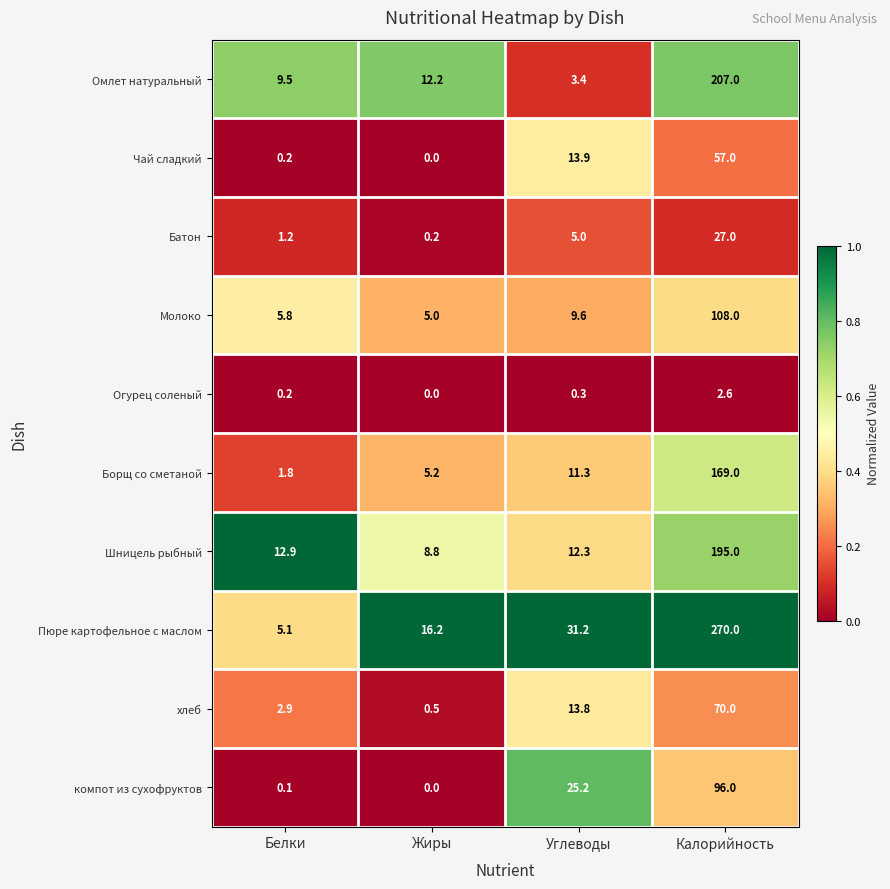

Which series changed the most between Углеводы and Калорийность?

Пюре картофельное с маслом